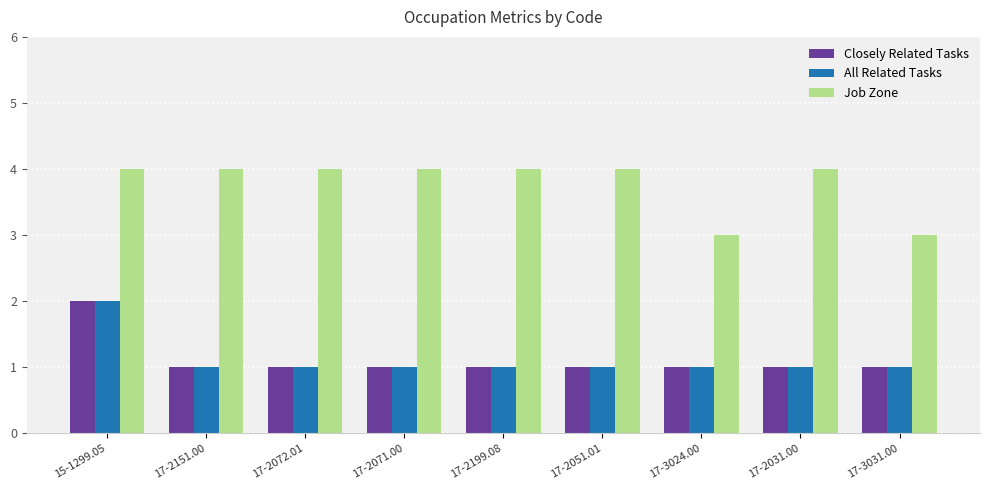

True or false: Job Zone has a value of 4 at 17-2031.00.

True